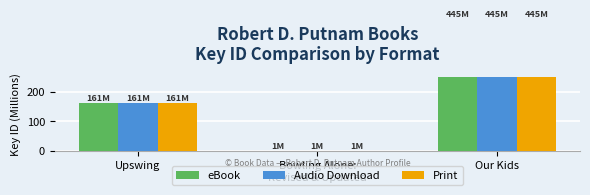

The eBook series shows 0.4 at Bowling Alone:
Revised & Updated. True or false?

False